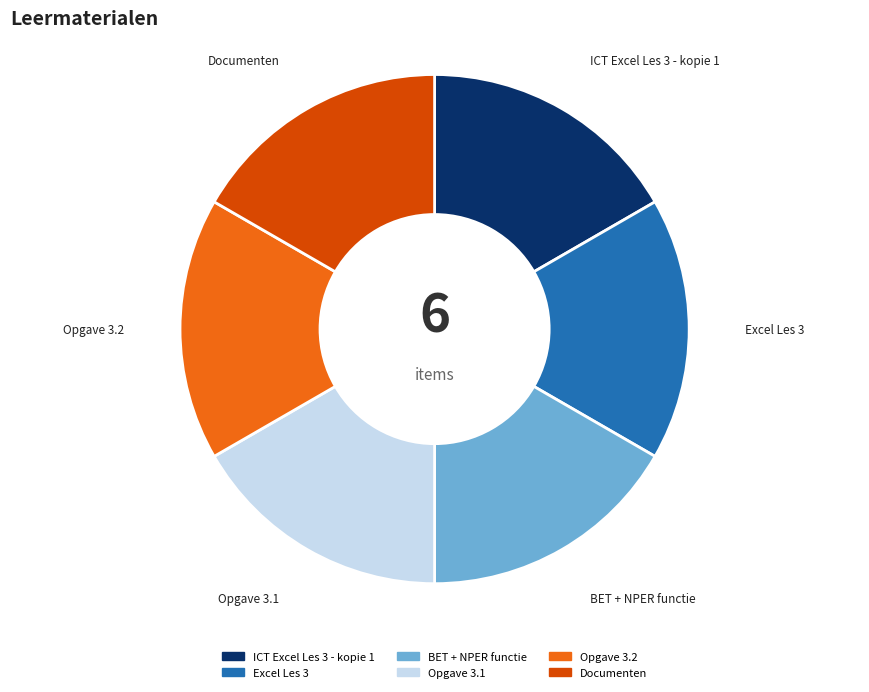

The Excel Les 3 slice represents 17% of the pie. True or false?

True